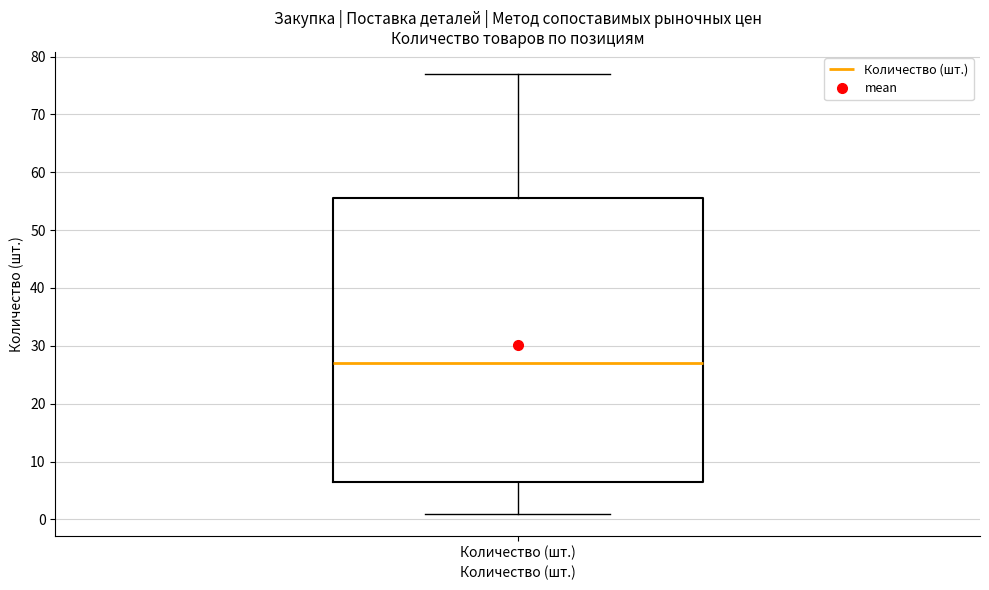

Read this box plot against the y-axis: the position of the median line, the range covered by the box, and the ends of both whiskers. The values are not printed on the chart, so give them approximately, as read against the axis.

median 27, box 7 to 56, whiskers 1 to 77